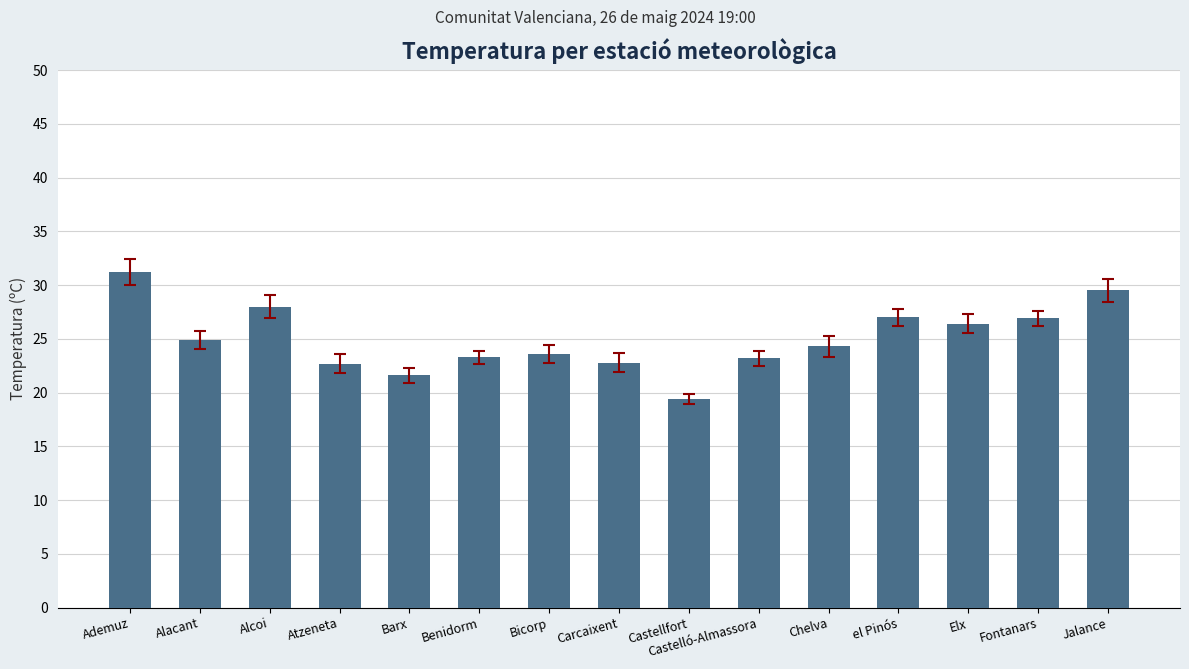

What is the value of the 9th bar from the left?

19.4